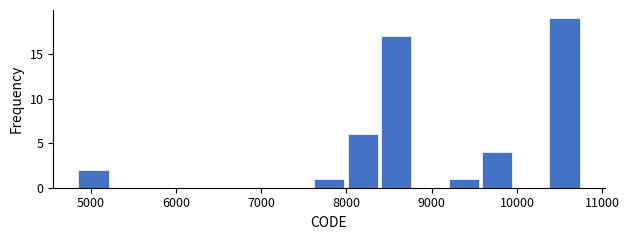

Around what value on the x-axis is the tallest bar? Give the approximate position of its centre, as read against the axis.

10600